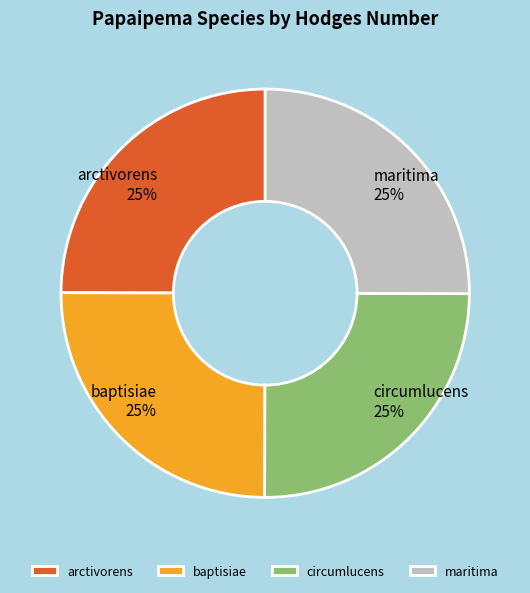

Approximately how many times larger is the value at arctivorens compared to maritima?

1.0